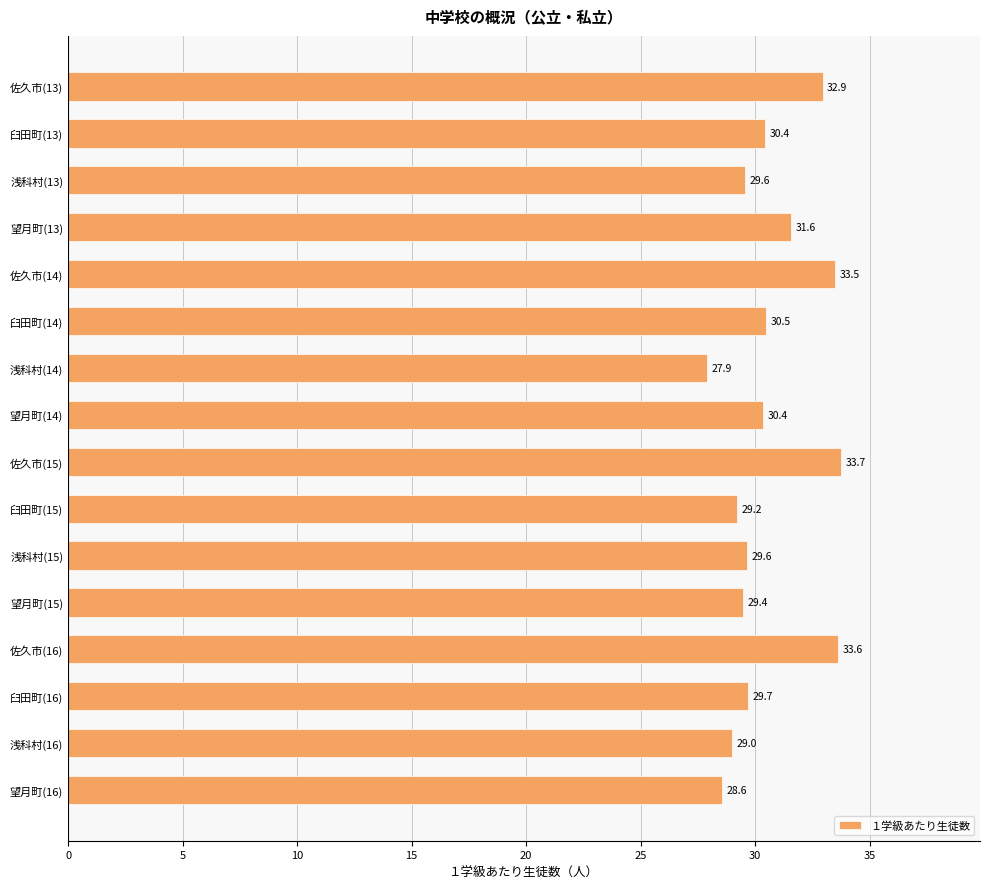

Between 臼田町(14) and 佐久市(14), which is larger?

佐久市(14)